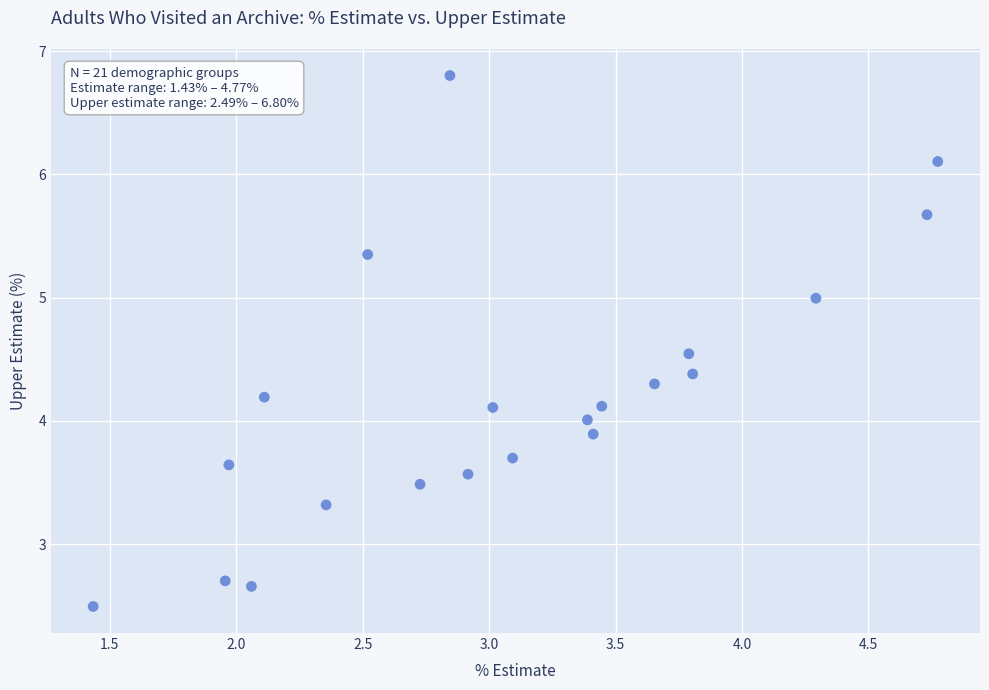

What is the range of Y values (max minus min)?

4.3